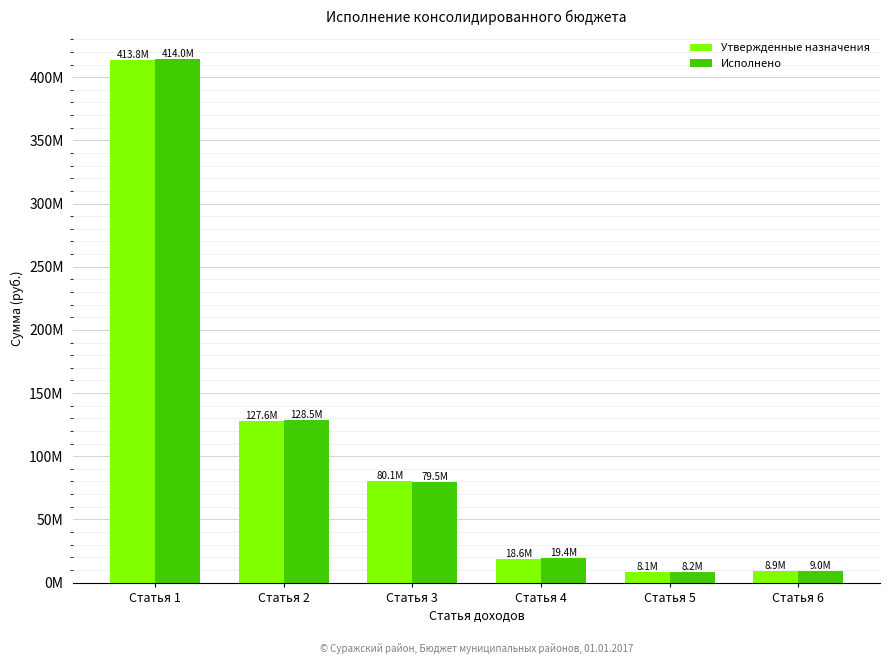

What is the sum of the Исполнено values at Статья 6 and Статья 2?

137467208.4